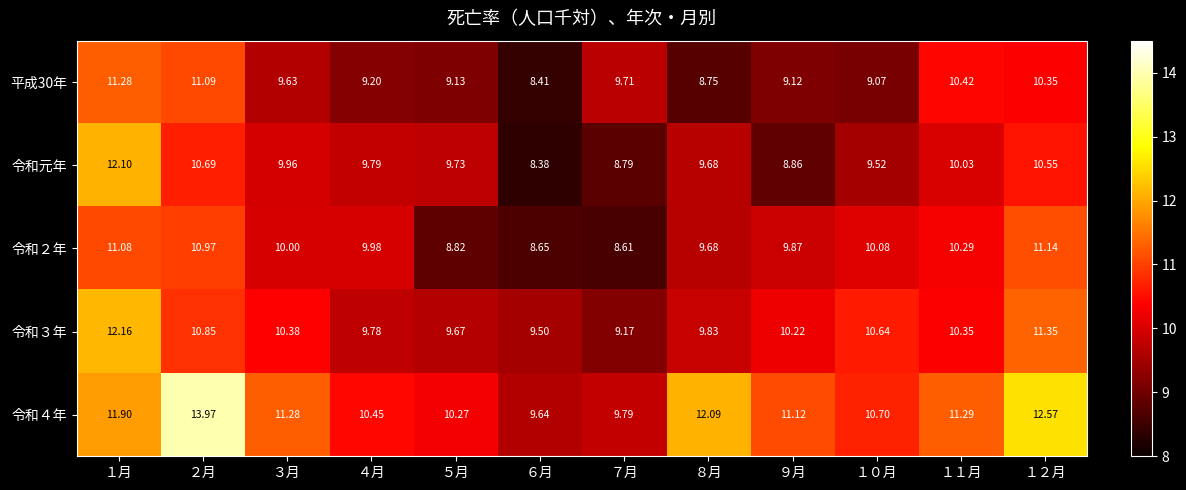

Between １月 and １２月, which series saw the biggest shift?

令和元年